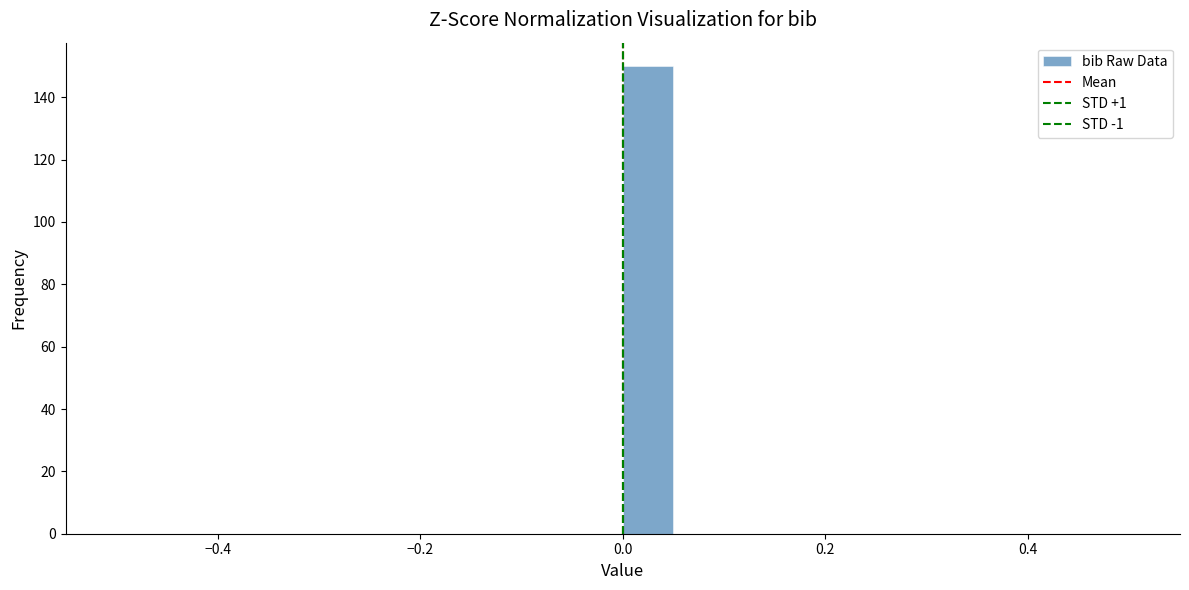

Around what value on the x-axis is the tallest bar? Give the approximate position of its centre, as read against the axis.

0.02